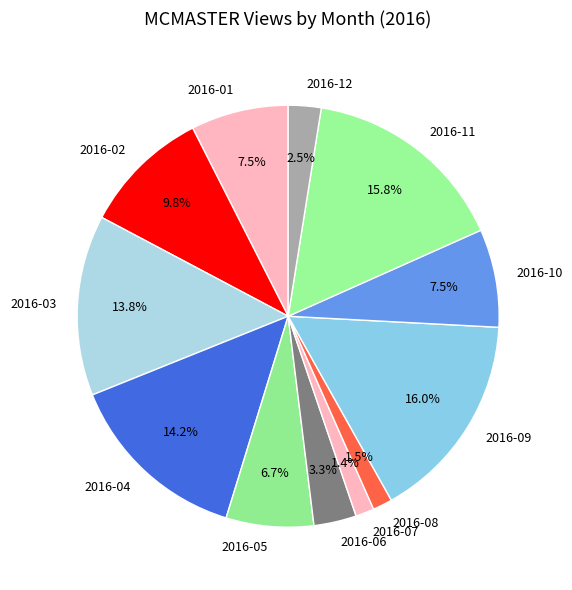

What percentage do 2016-06 and 2016-07 together represent?

4.7%